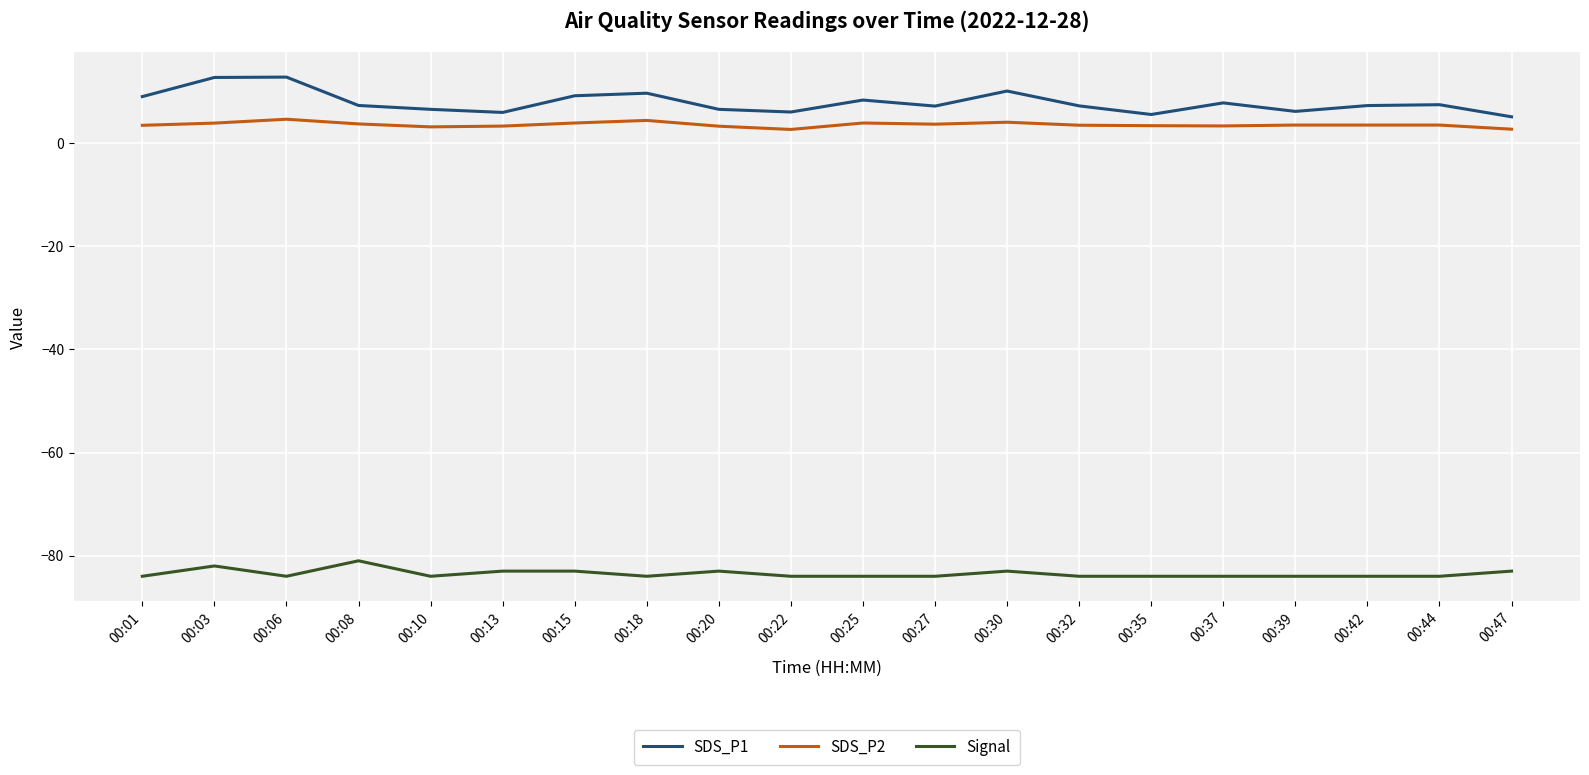

What is the difference between the SDS_P1 values at 00:18 and 00:20?

3.1